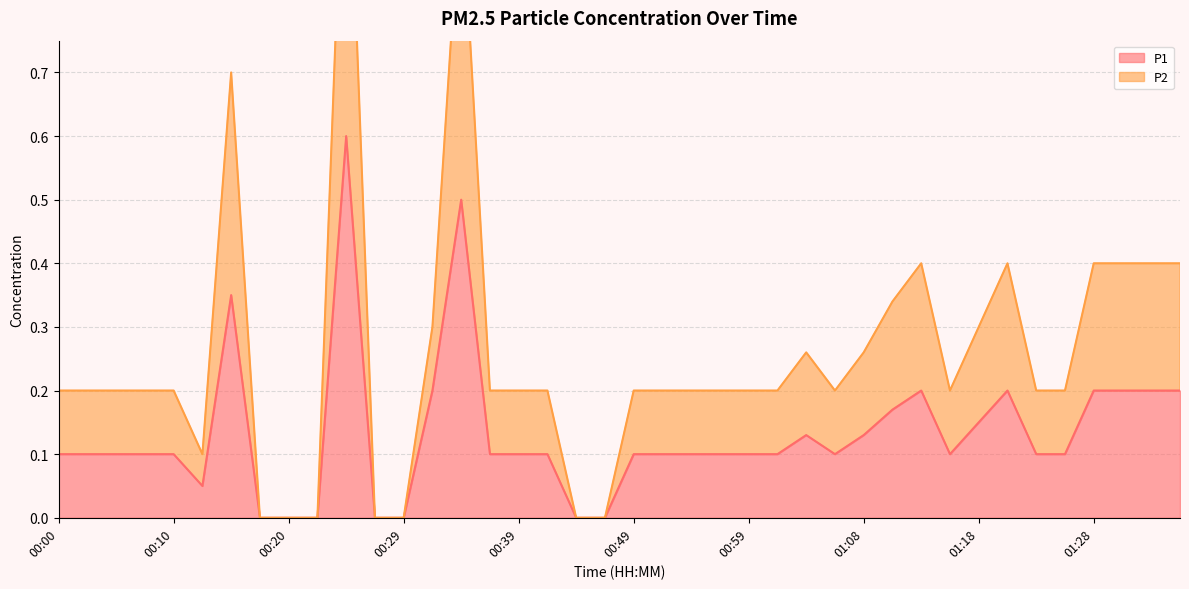

Reading left to right, extract all data points from this chart.

P1: 00:00=0.1	00:03=0.1	00:05=0.1	00:07=0.1	00:10=0.1	00:12=0.1	00:15=0.3	00:17=0.0	00:20=0.0	00:22=0.0	00:24=0.6	00:27=0.0	00:29=0.0	00:32=0.2	00:34=0.5	00:37=0.1	00:39=0.1	00:41=0.1	00:44=0.0	00:46=0.0	00:49=0.1	00:51=0.1	00:54=0.1	00:56=0.1	00:59=0.1	01:01=0.1	01:03=0.1	01:06=0.1	01:08=0.1	01:11=0.2	01:13=0.2	01:16=0.1	01:18=0.1	01:21=0.2	01:23=0.1	01:26=0.1	01:28=0.2	01:31=0.2	01:33=0.2	01:35=0.2
P2: 00:00=0.2	00:03=0.2	00:05=0.2	00:07=0.2	00:10=0.2	00:12=0.1	00:15=0.7	00:17=0.0	00:20=0.0	00:22=0.0	00:24=1.2	00:27=0.0	00:29=0.0	00:32=0.3	00:34=1.0	00:37=0.2	00:39=0.2	00:41=0.2	00:44=0.0	00:46=0.0	00:49=0.2	00:51=0.2	00:54=0.2	00:56=0.2	00:59=0.2	01:01=0.2	01:03=0.3	01:06=0.2	01:08=0.3	01:11=0.3	01:13=0.4	01:16=0.2	01:18=0.3	01:21=0.4	01:23=0.2	01:26=0.2	01:28=0.4	01:31=0.4	01:33=0.4	01:35=0.4